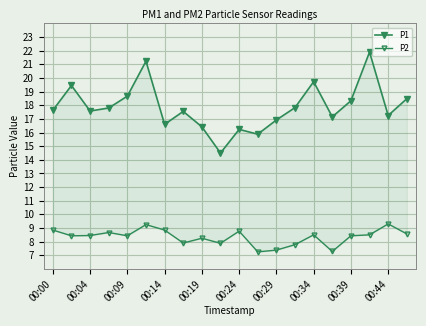

True or false: P1 and P2 intersect in this chart.

False